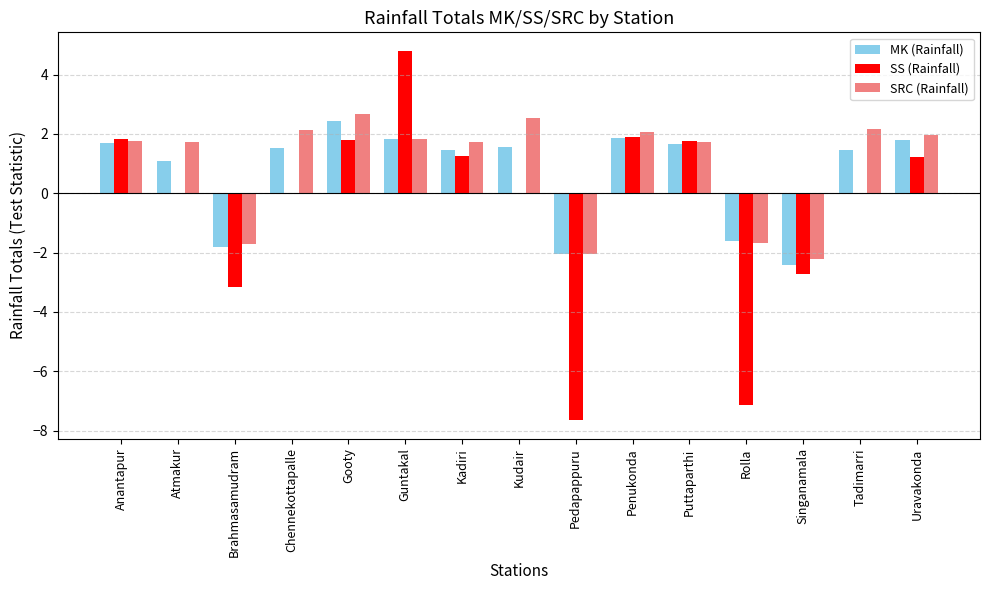

At which label is MK (Rainfall) closest to 0?

Atmakur